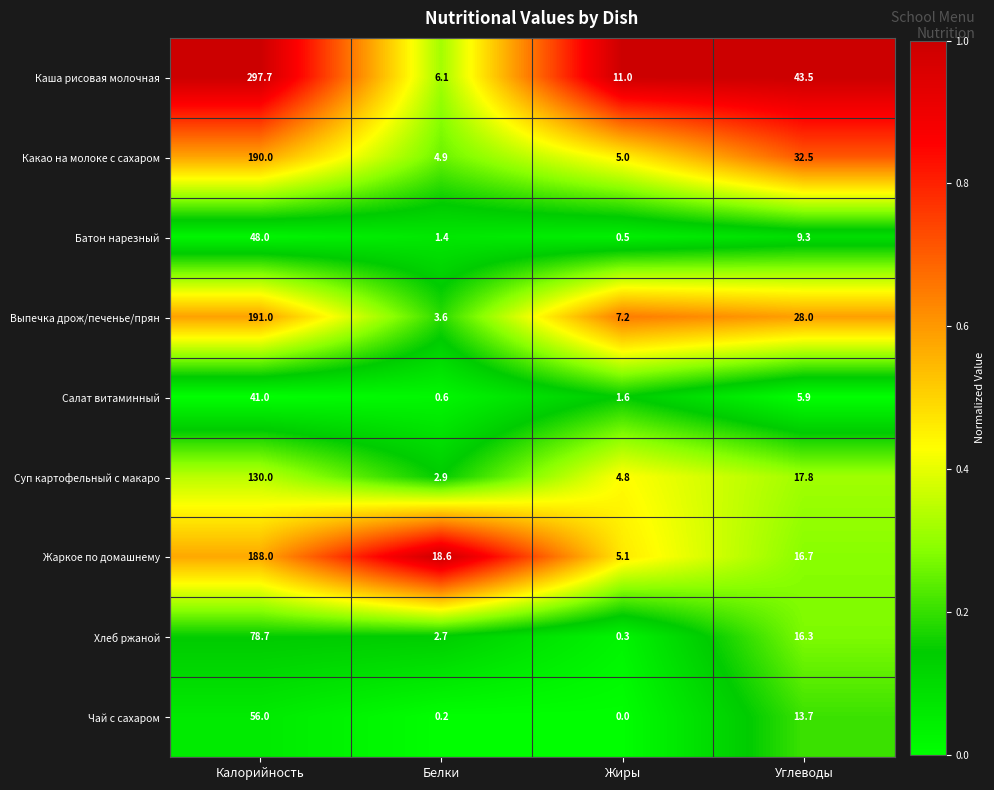

Which series has the widest spread of values?

Каша рисовая молочная